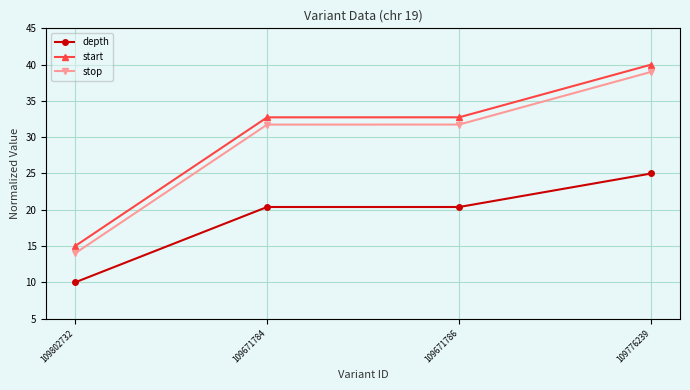

What is the average value of the start series?

30.1